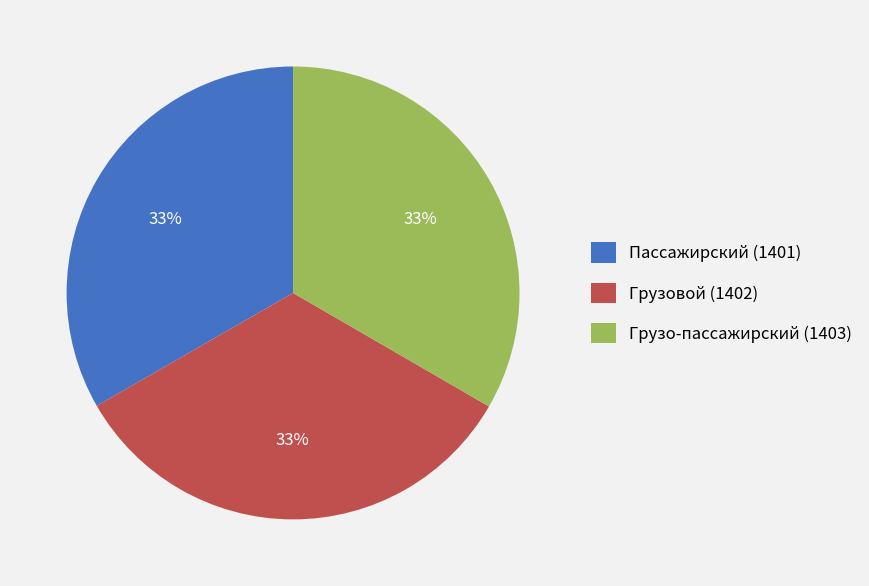

To the nearest percent, what is the combined percentage of Грузо-пассажирский (1403) and Пассажирский (1401)?

67%